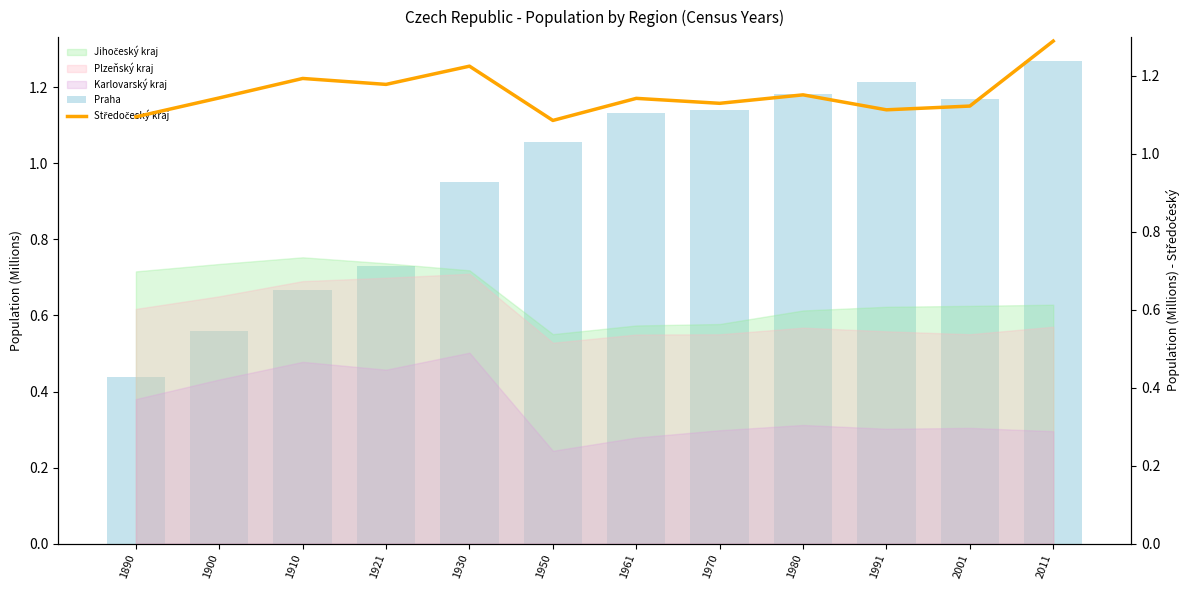

Which series has the largest total across all categories?

Středočeský kraj